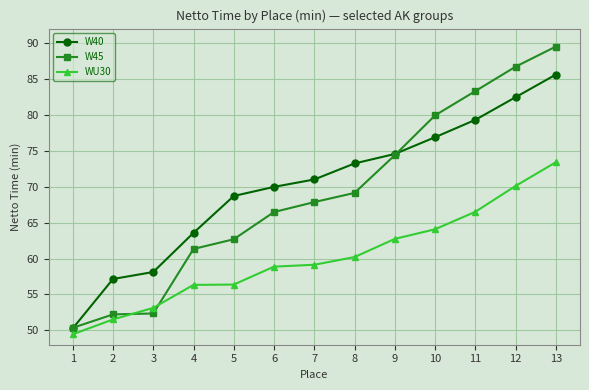

What are all the series names shown in the legend?

W40, W45, WU30